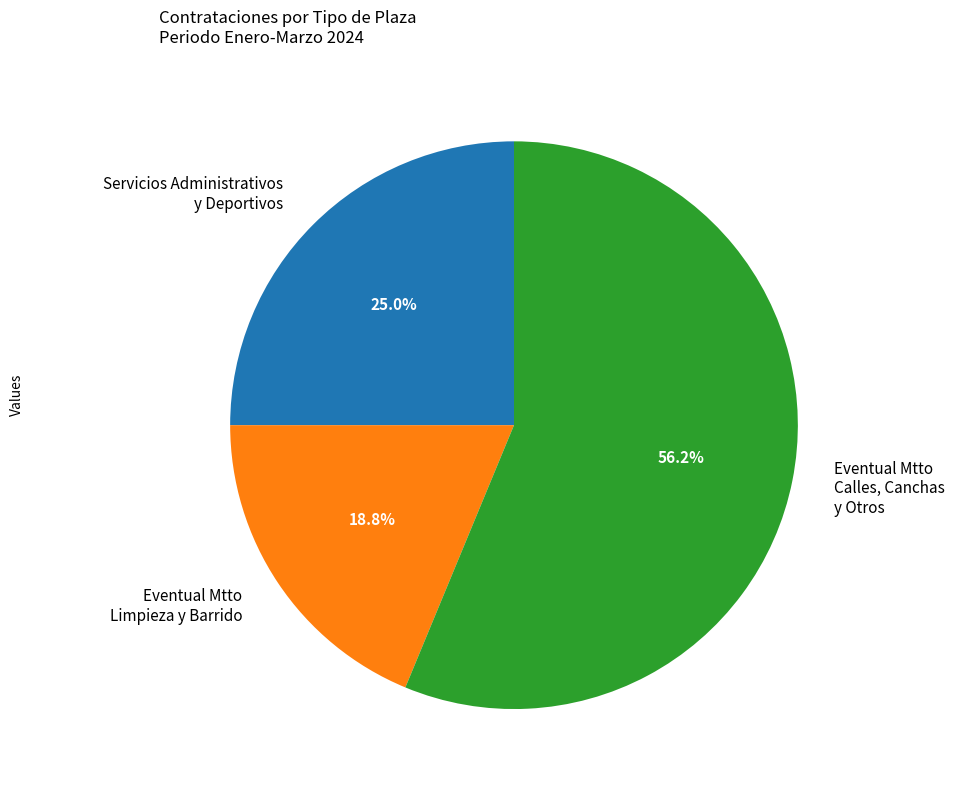

How many segments does this pie chart have?

3